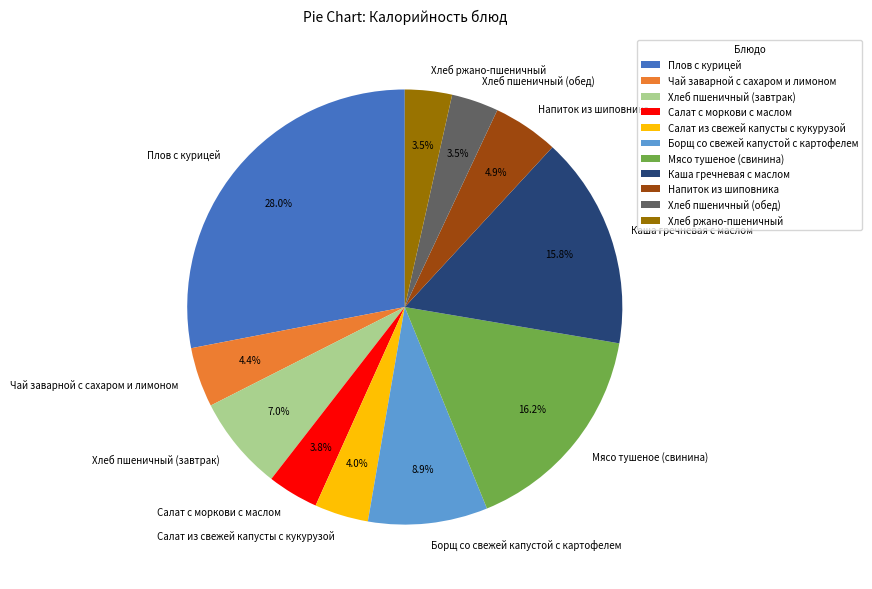

Is it true that Мясо тушеное (свинина) is 16% of the pie?

True